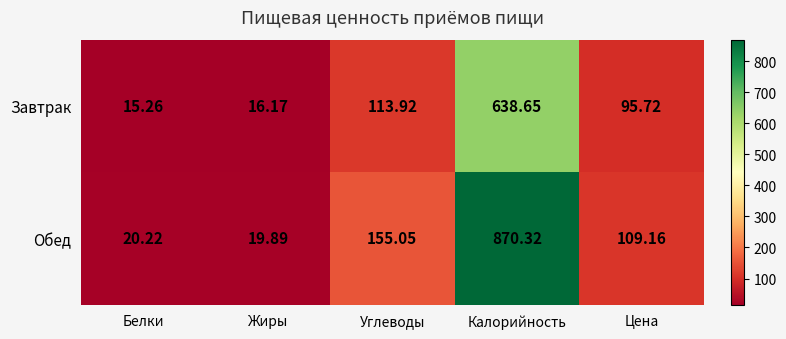

Where does the Обед series first go above 109?

Углеводы